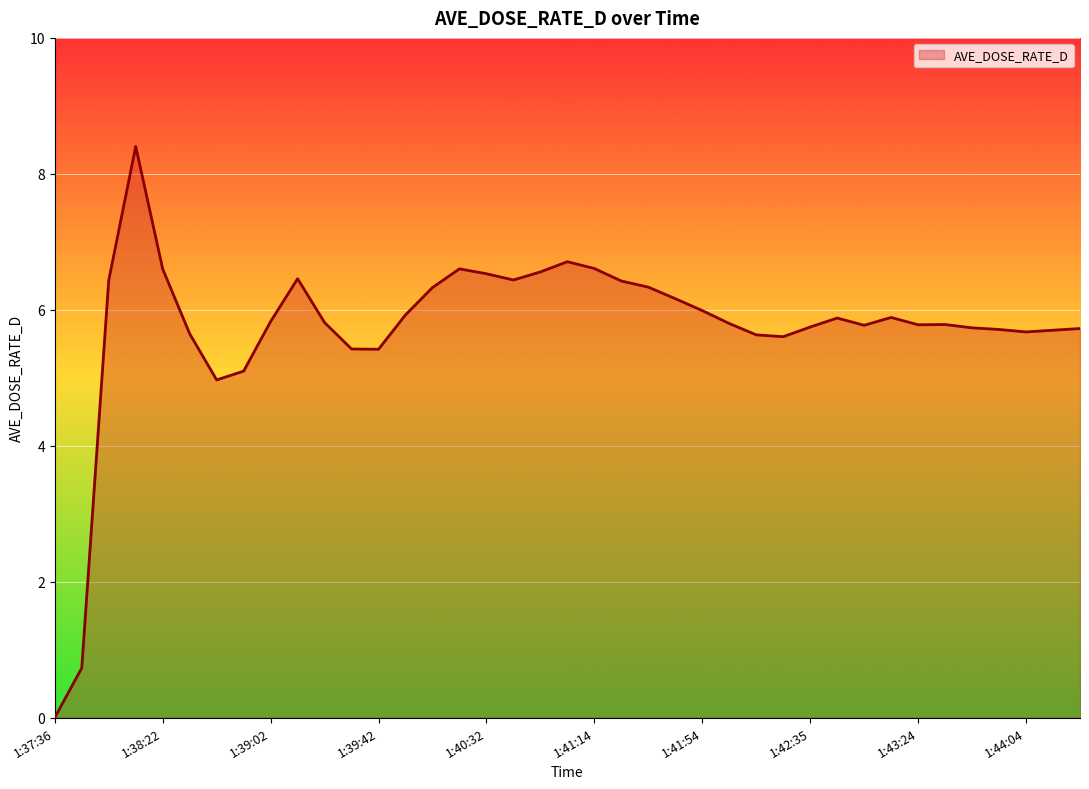

What is the difference between the maximum and minimum values?

8.4